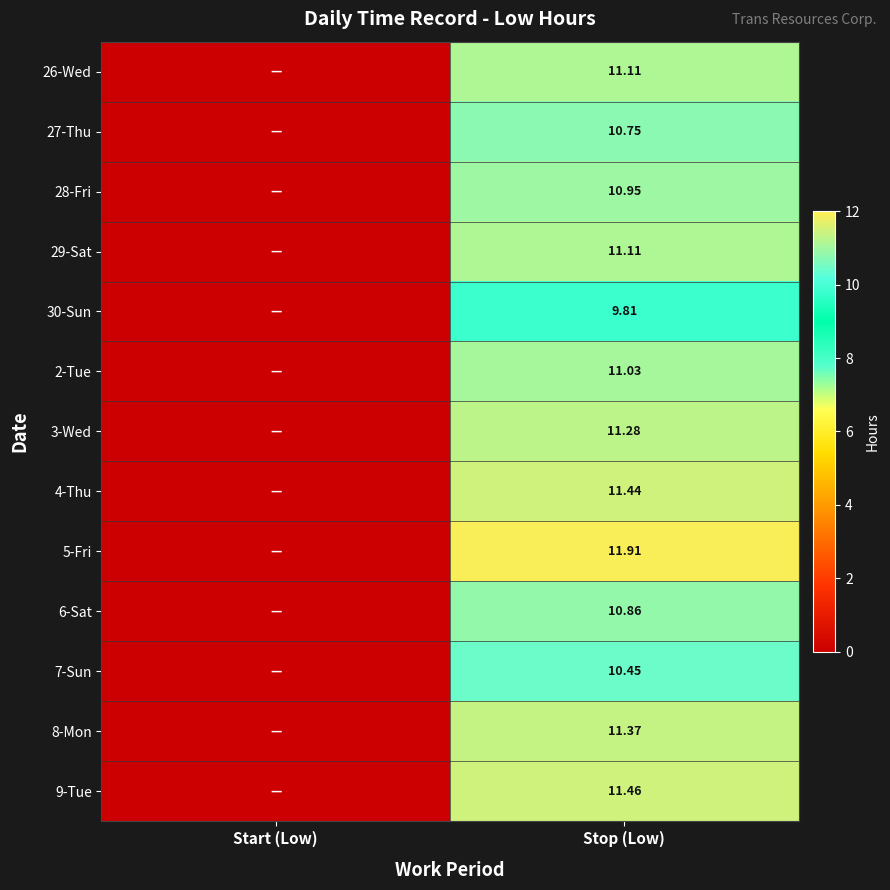

How many values in 4-Thu are above zero?

1